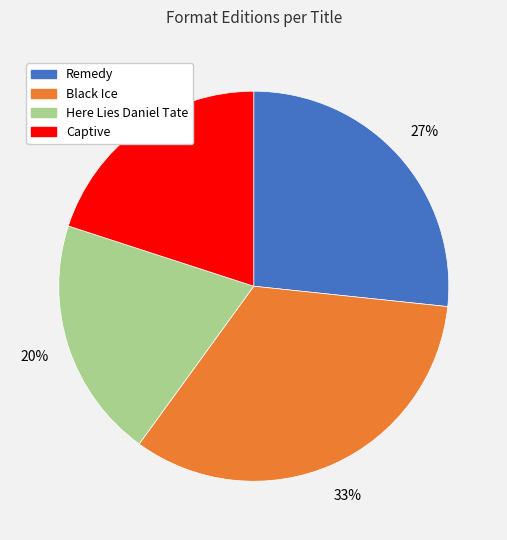

The Remedy slice represents 27% of the pie. True or false?

True